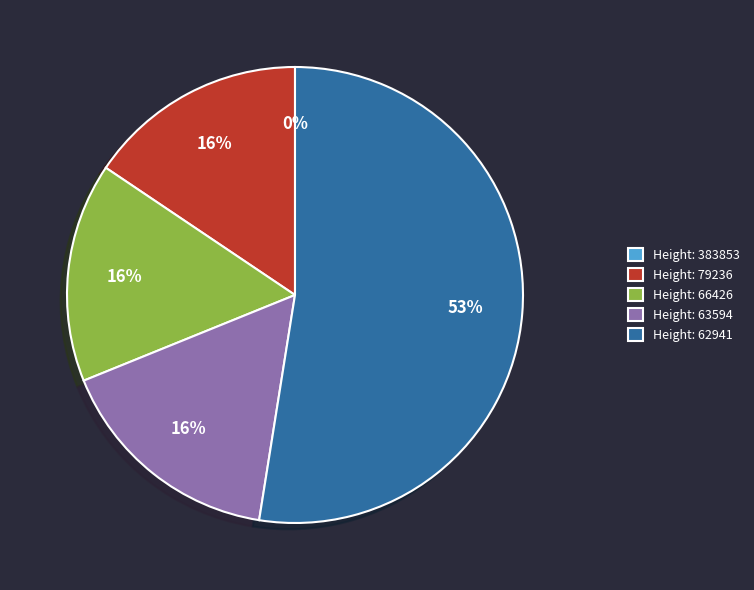

What is the largest slice in the pie chart?

62941